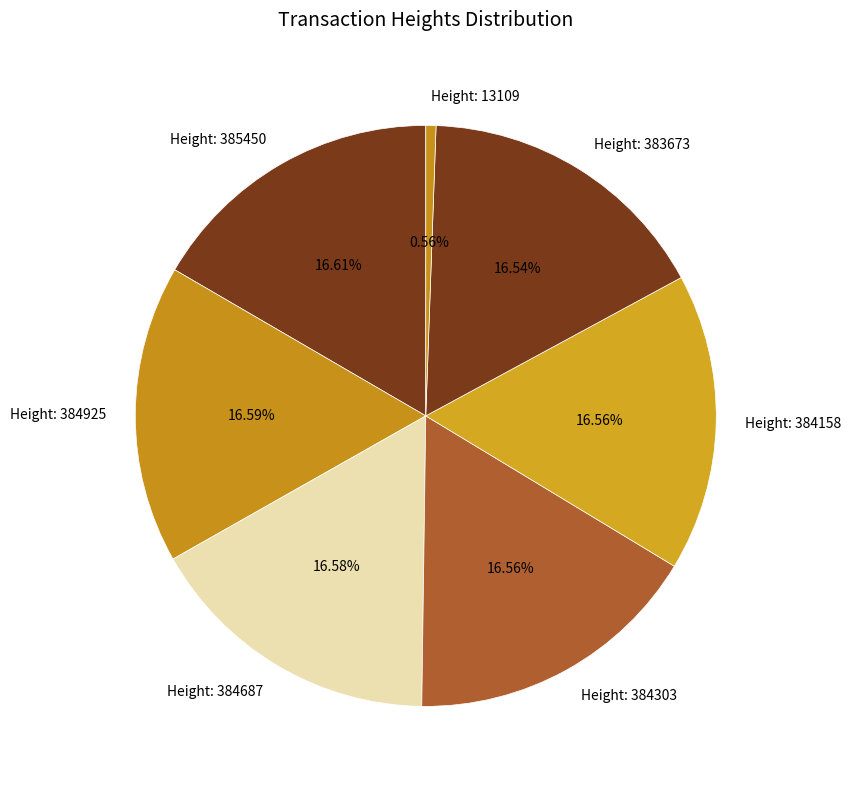

How many segments does this pie chart have?

7